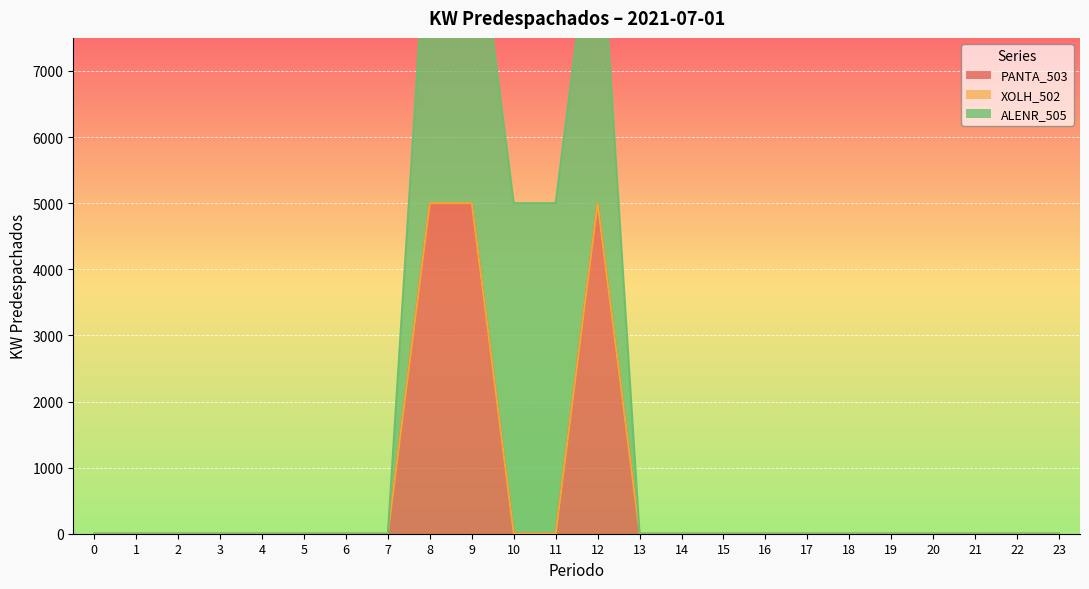

Which series has the largest total across all categories?

ALENR_505